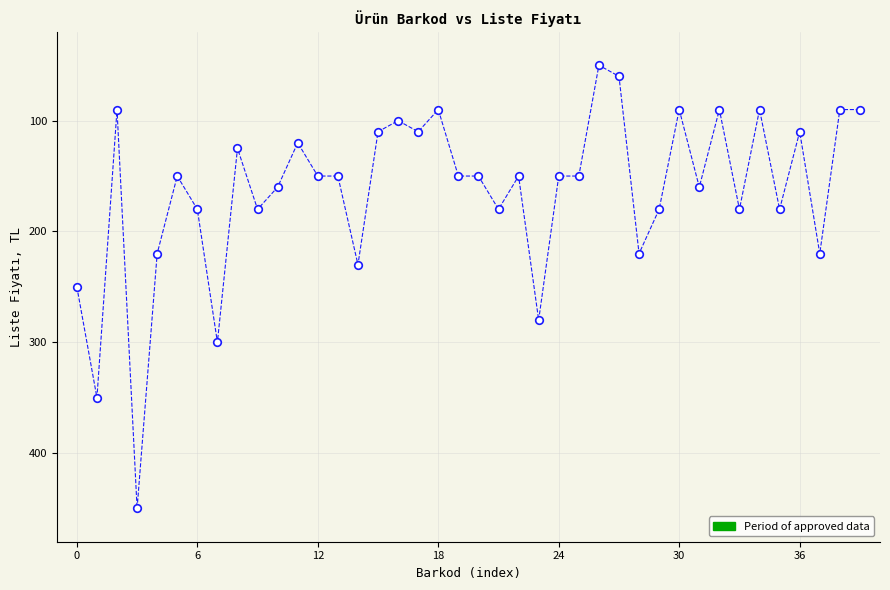

What is the range of Y values (max minus min)?

400